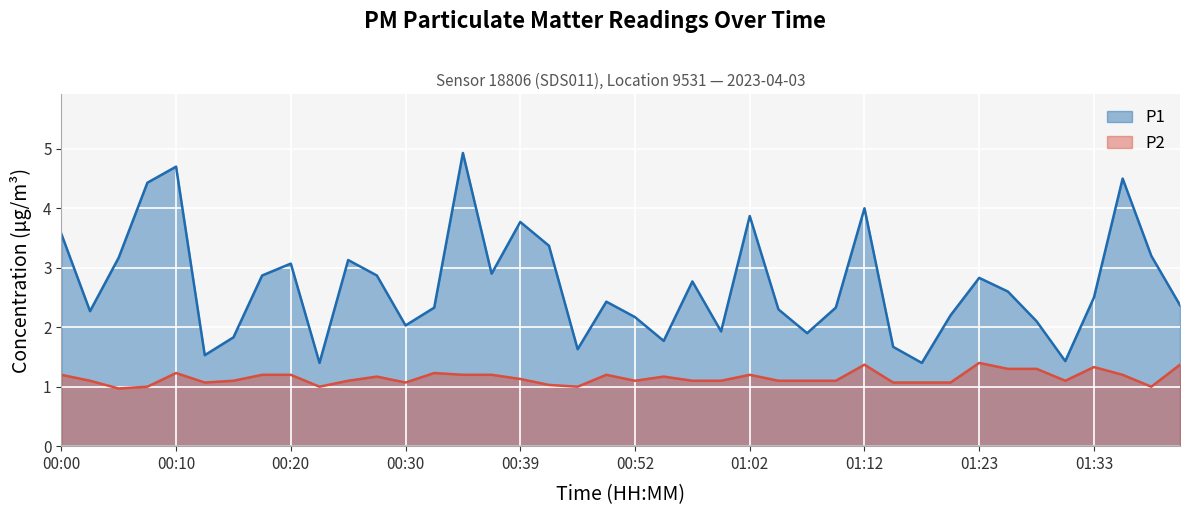

What is the difference between the second highest and minimum values in the P2 series?

0.4